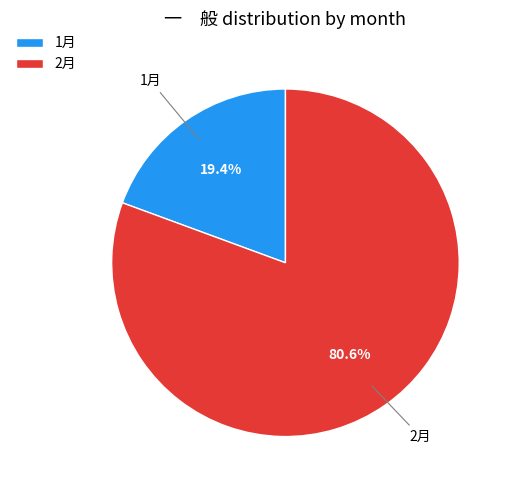

How many slices are in this pie chart?

2